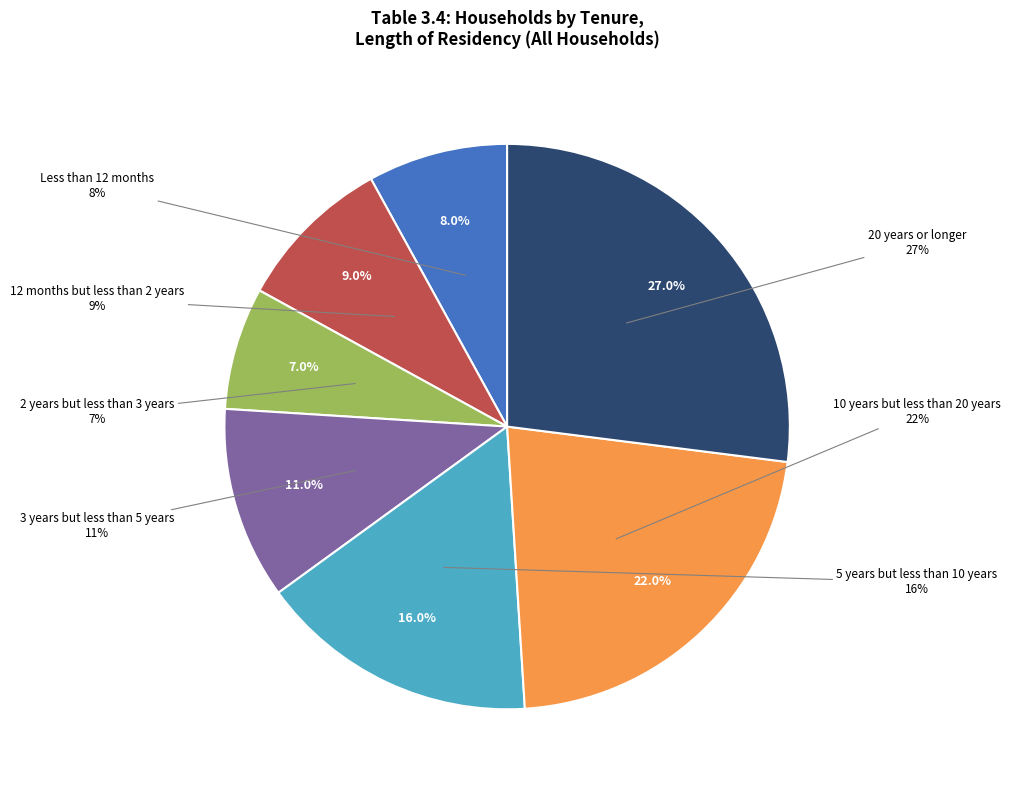

Between 3 years but less than 5 years and 12 months but less than 2 years, which is larger?

3 years but less than 5 years